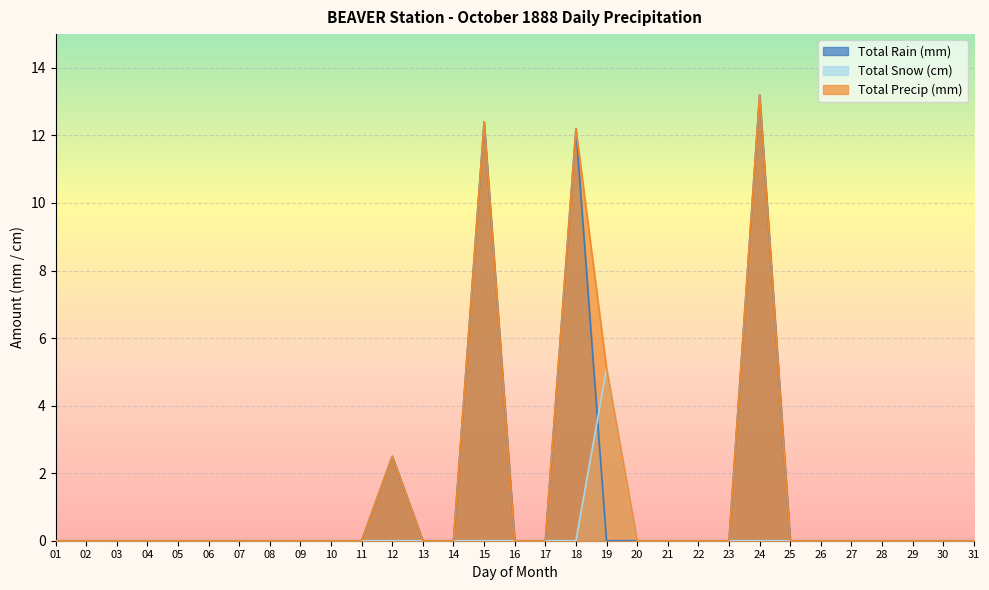

What is the difference between the second highest and minimum values in the Total Rain (mm) series?

12.4